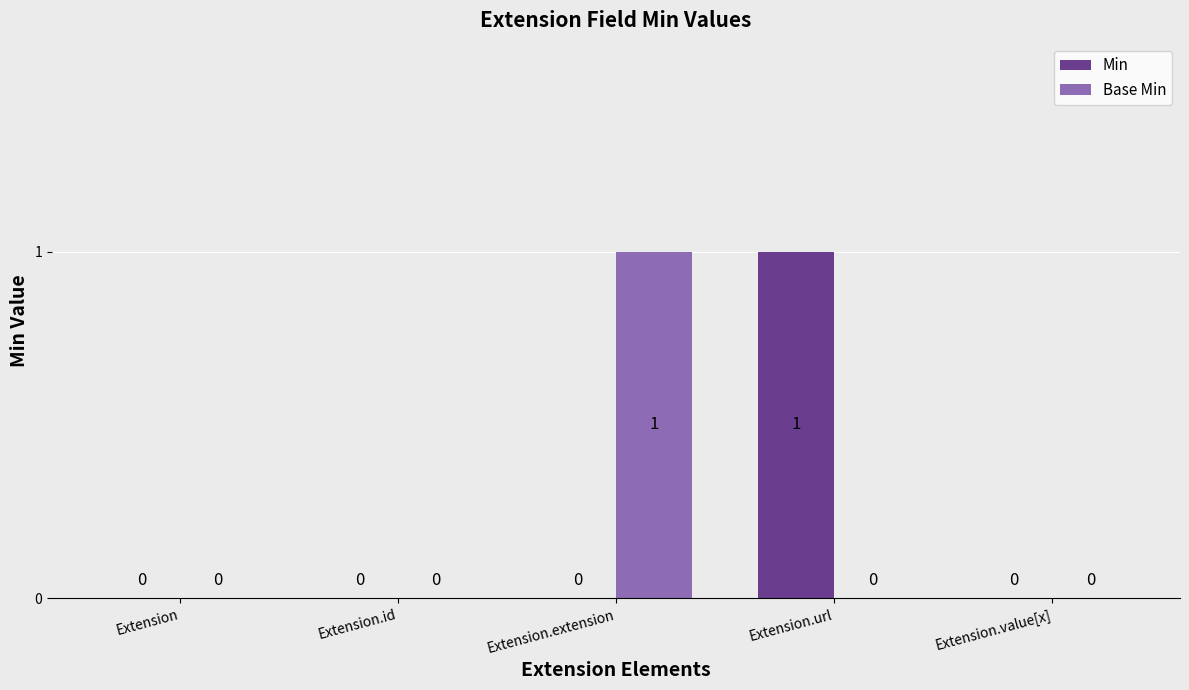

The Min series shows 0 at Extension.url. True or false?

False